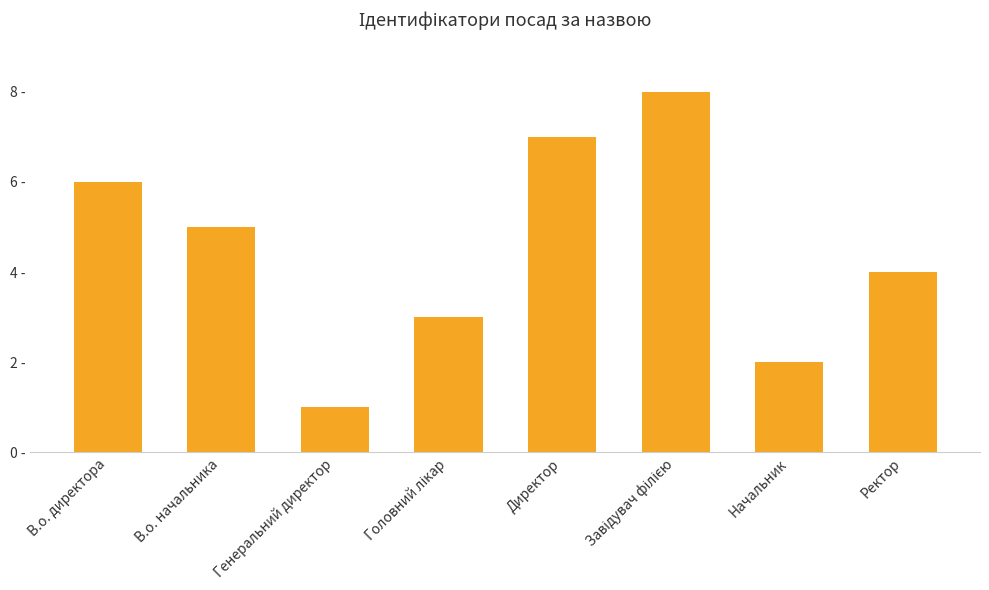

Is it true that the value at Головний лікар is 3?

True